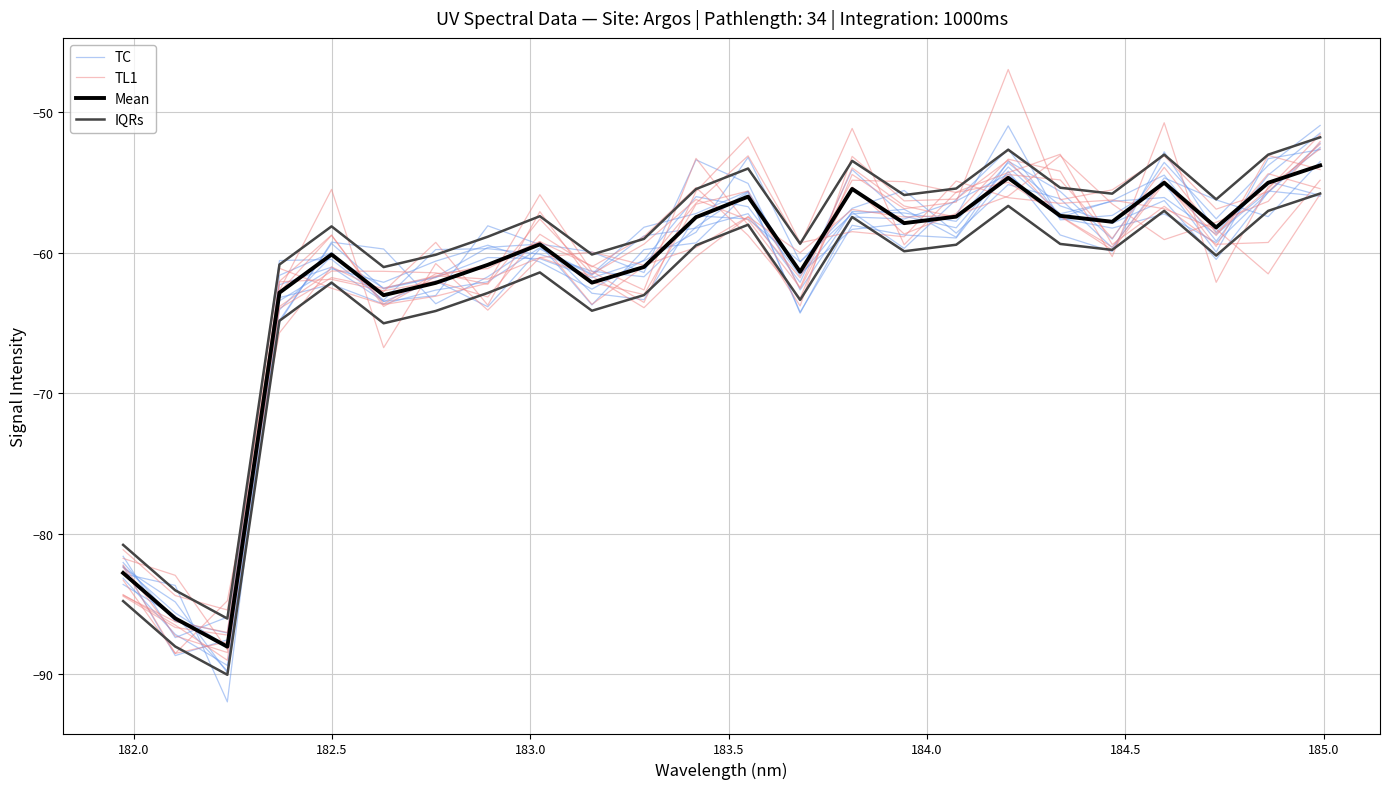

What are all the series names shown in the legend?

TC, TL1, Mean, IQRs